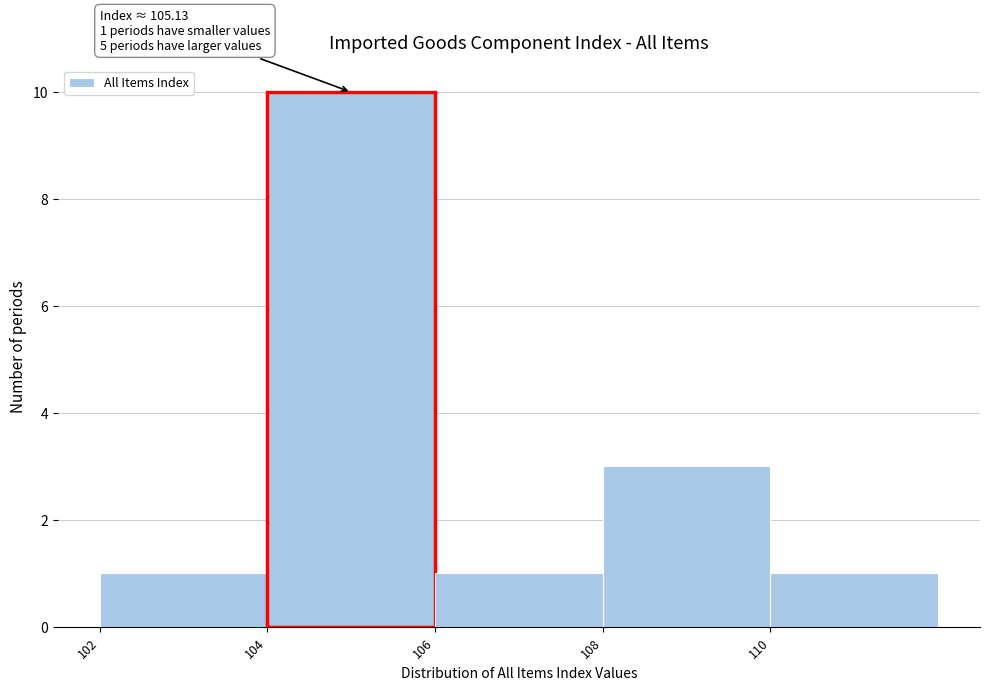

Reading right to left, transcribe all the data shown in this chart.

110=1	108=3	106=1	104=10	102=1